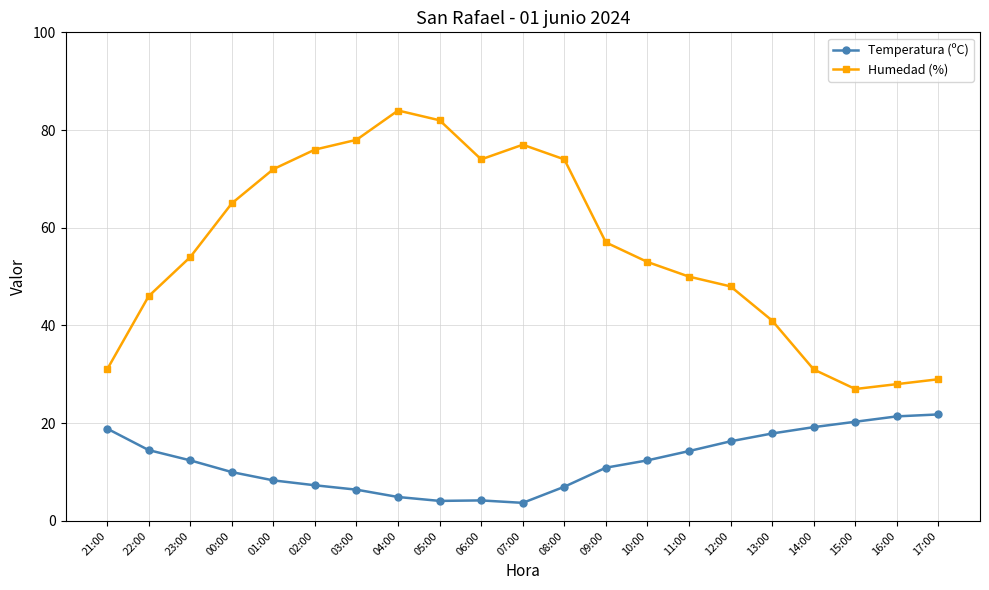

What is the difference between the maximum and minimum values in the Temperatura (ºC) series?

18.1